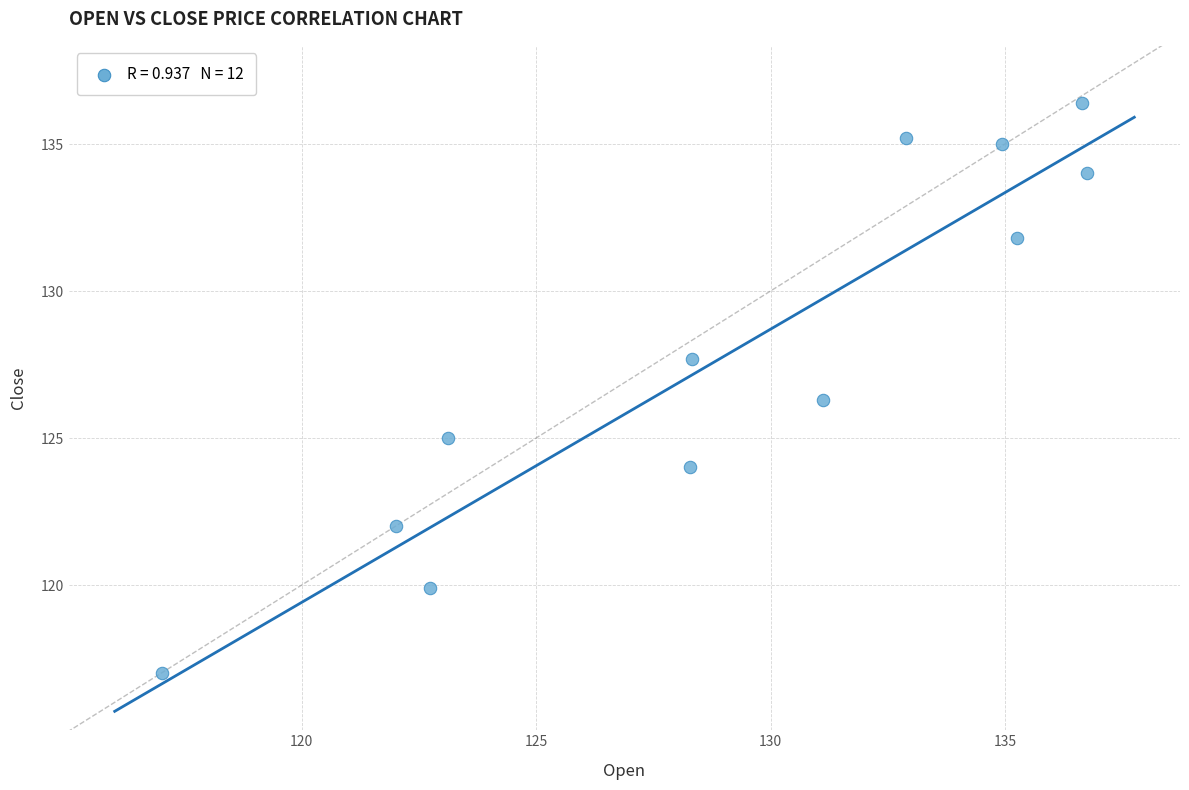

What is the average Y value?

127.9